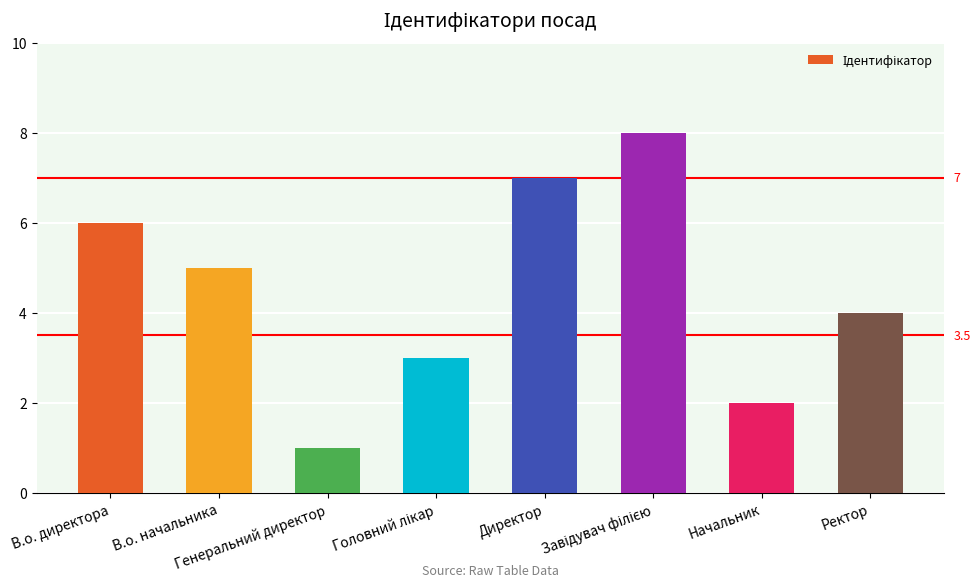

What is the approximate value at Ректор?

4